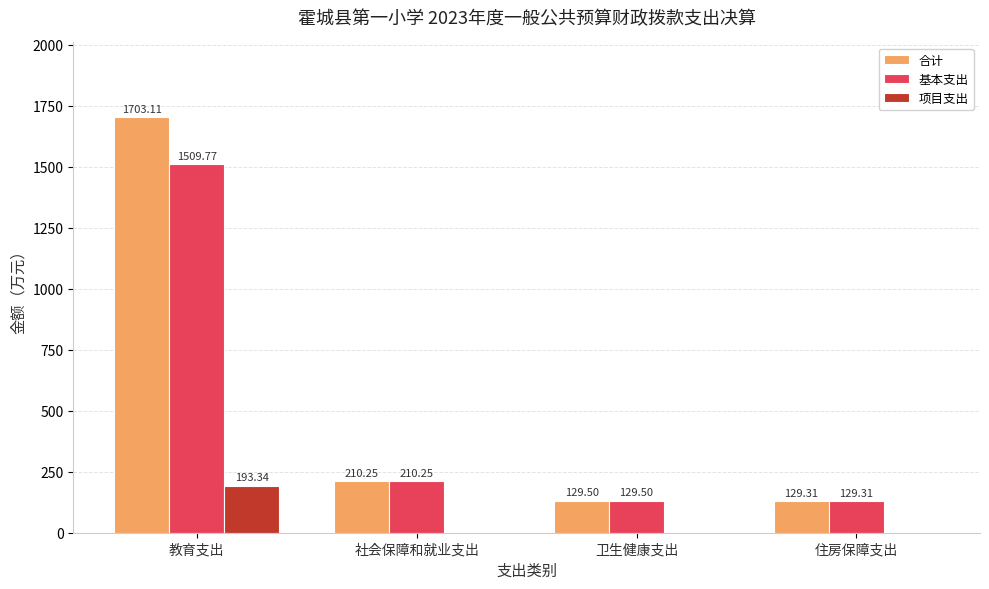

What is the sum of all 基本支出 values?

1978.8